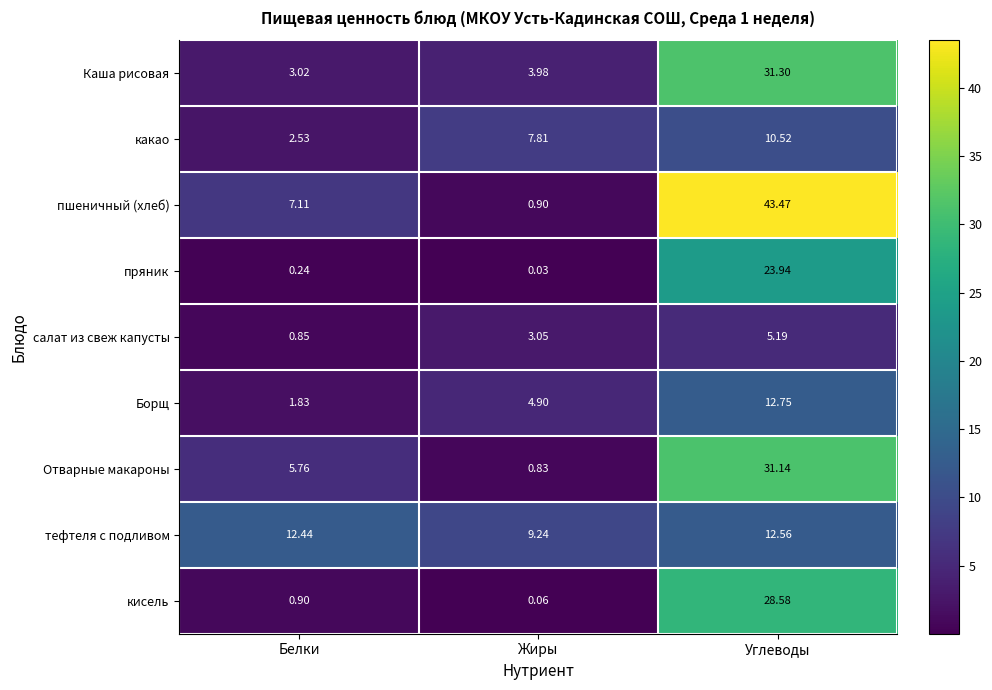

Which series has the largest total across all categories?

пшеничный (хлеб)